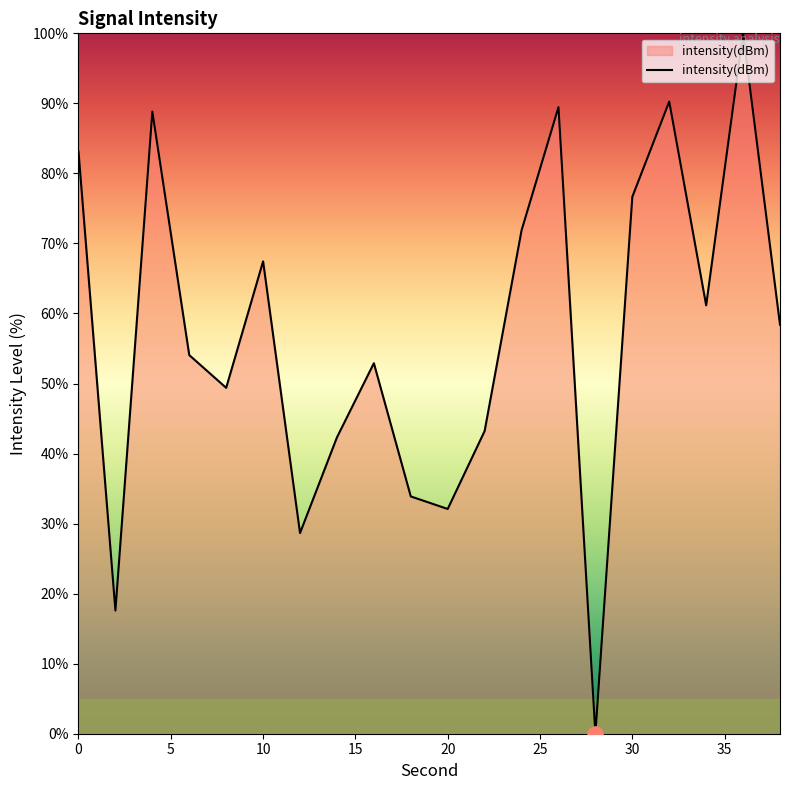

What is the greatest value displayed?

100.0